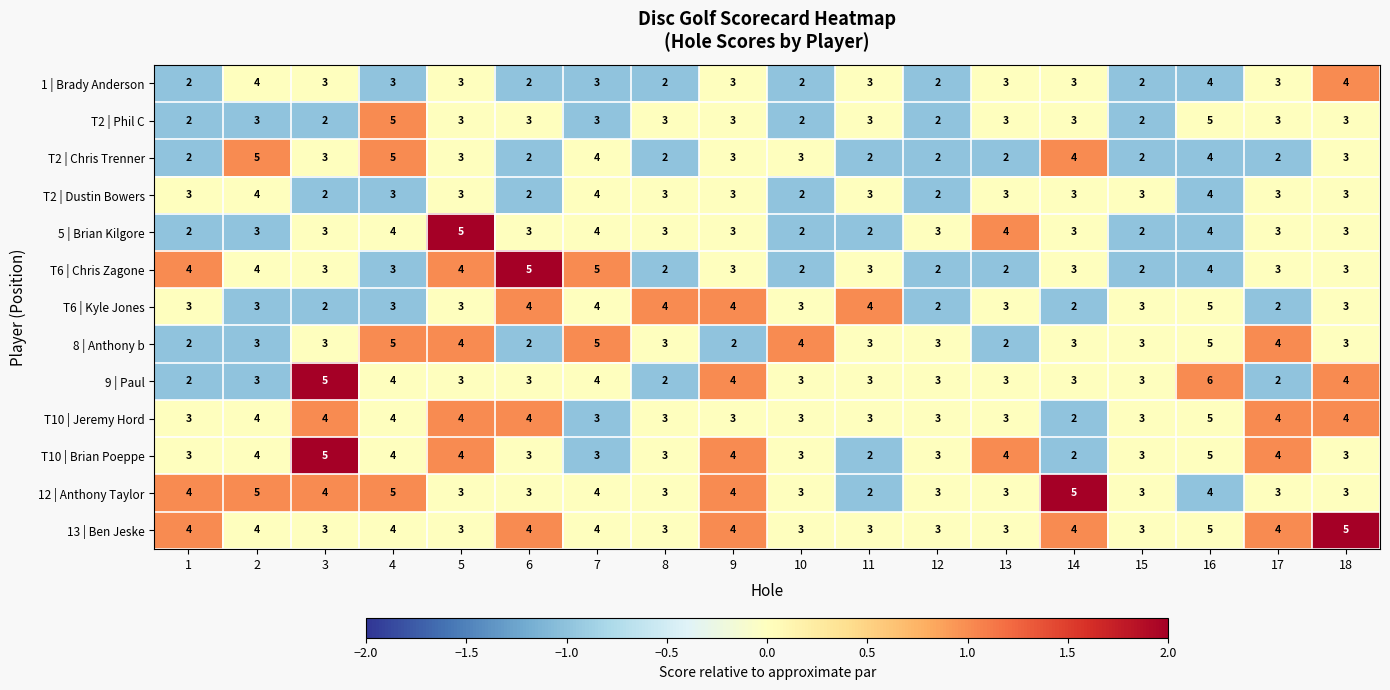

What is the approximate value of 13 | Ben Jeske at 17?

4